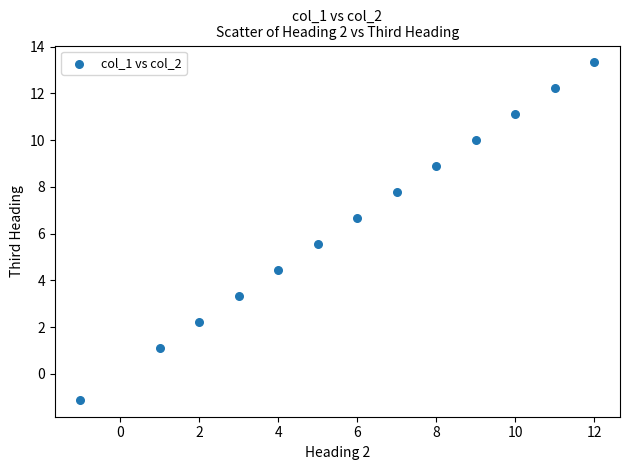

What is the range of Y values (max minus min)?

14.4